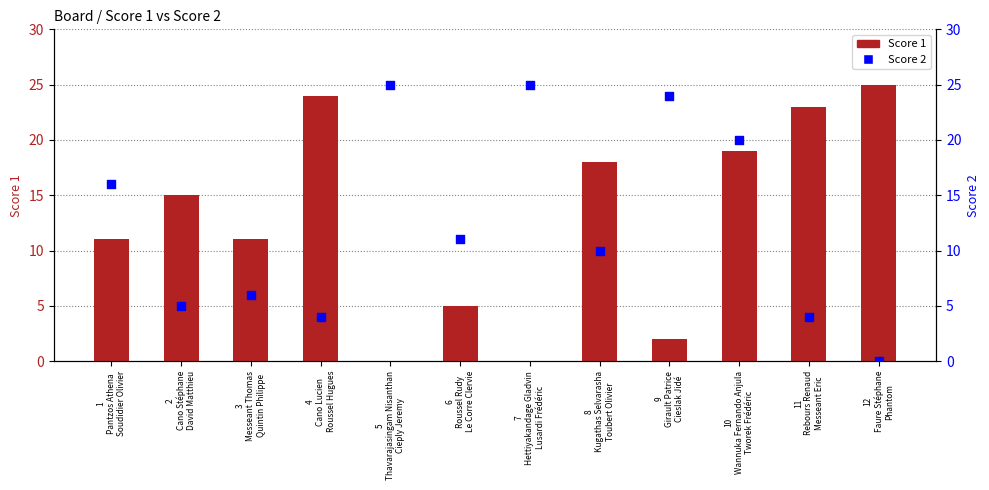

Which series has the widest spread of Y values?

Score 1